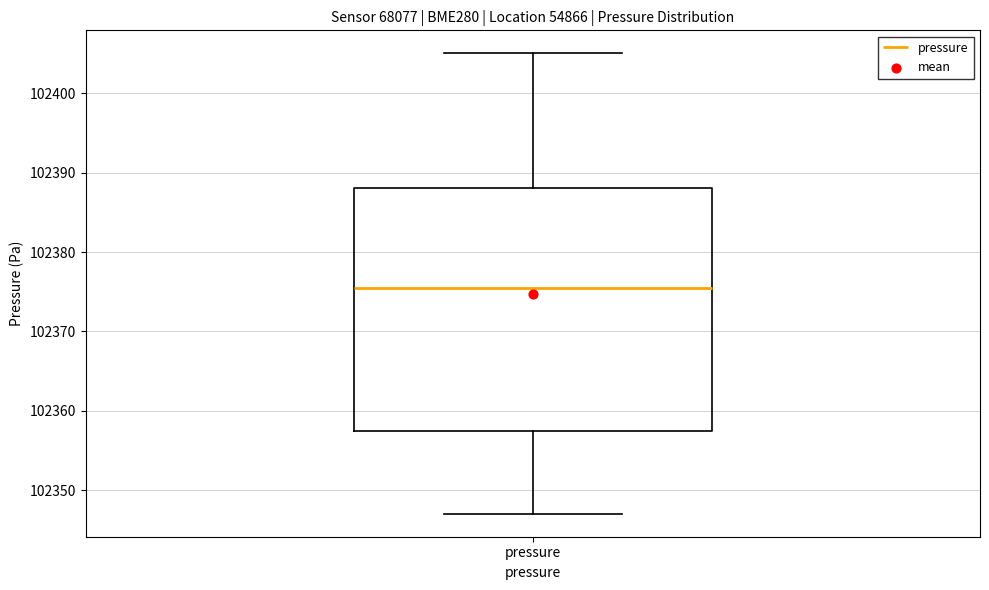

Transcribe this box plot: give where the median line is, the range the box spans, and where the two whiskers end, as read against the y-axis. The values are not printed on the chart, so give them approximately, as read against the axis.

median 102375, box 102357 to 102388, whiskers 102347 to 102405